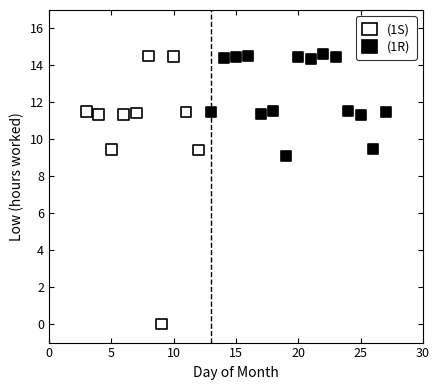

Which series has the largest Y range (max minus min)?

(1S)